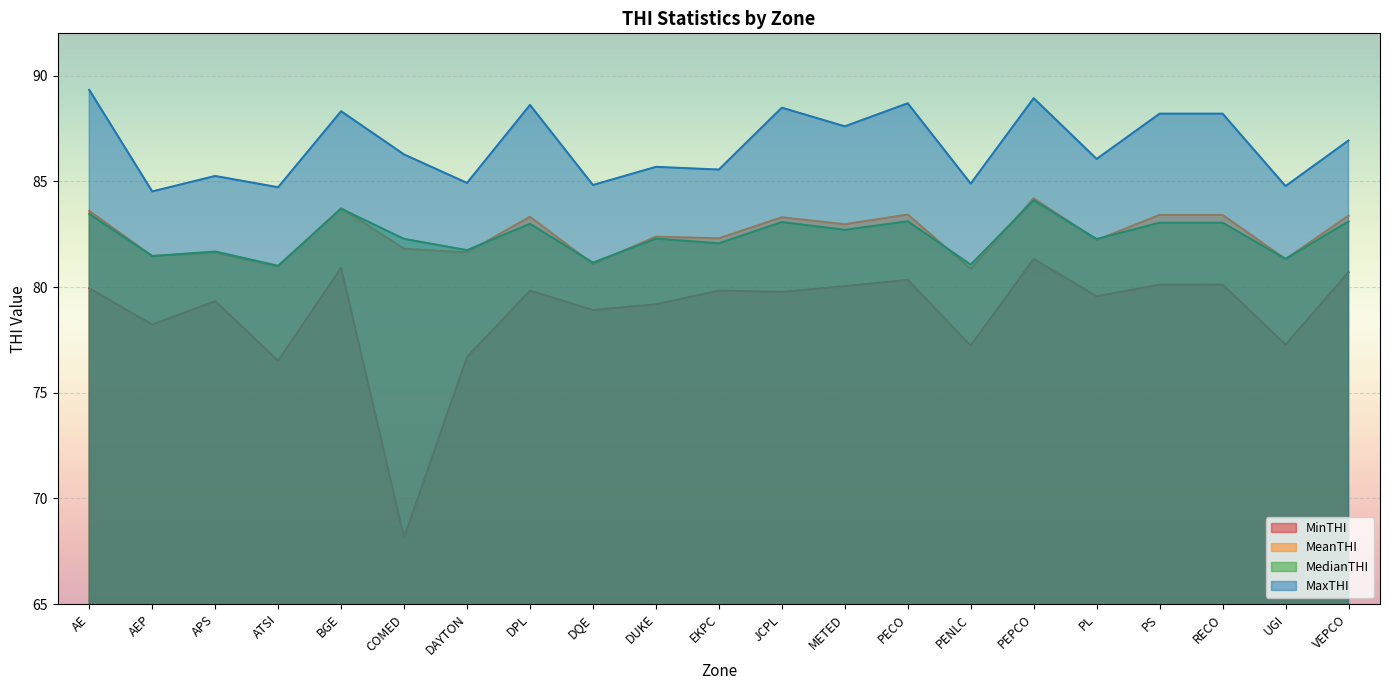

At which category is the sum across all series the highest?

PEPCO